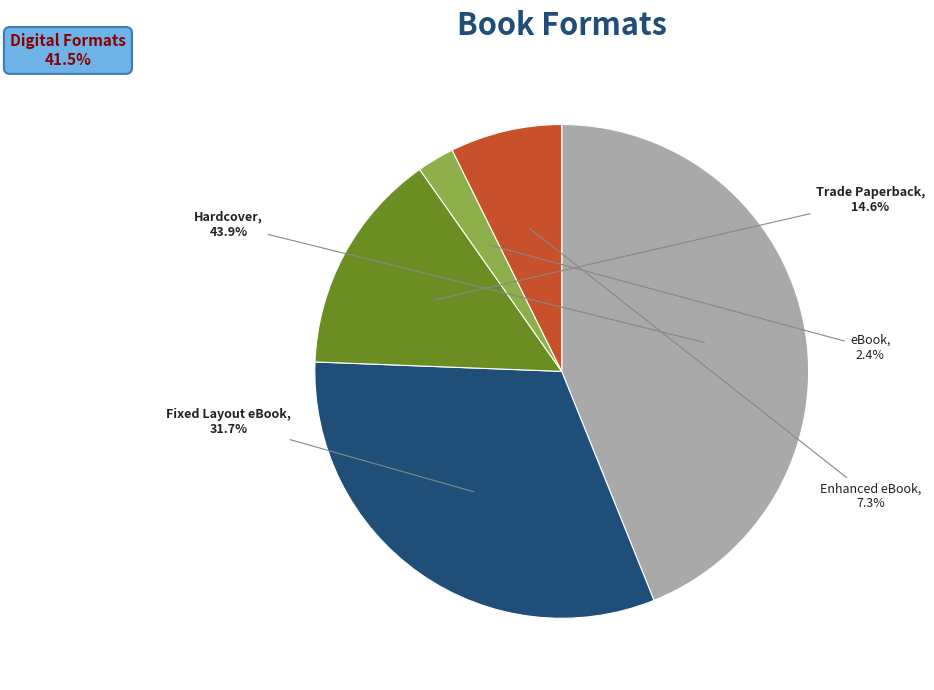

Is there any slice that represents more than half of the pie?

No